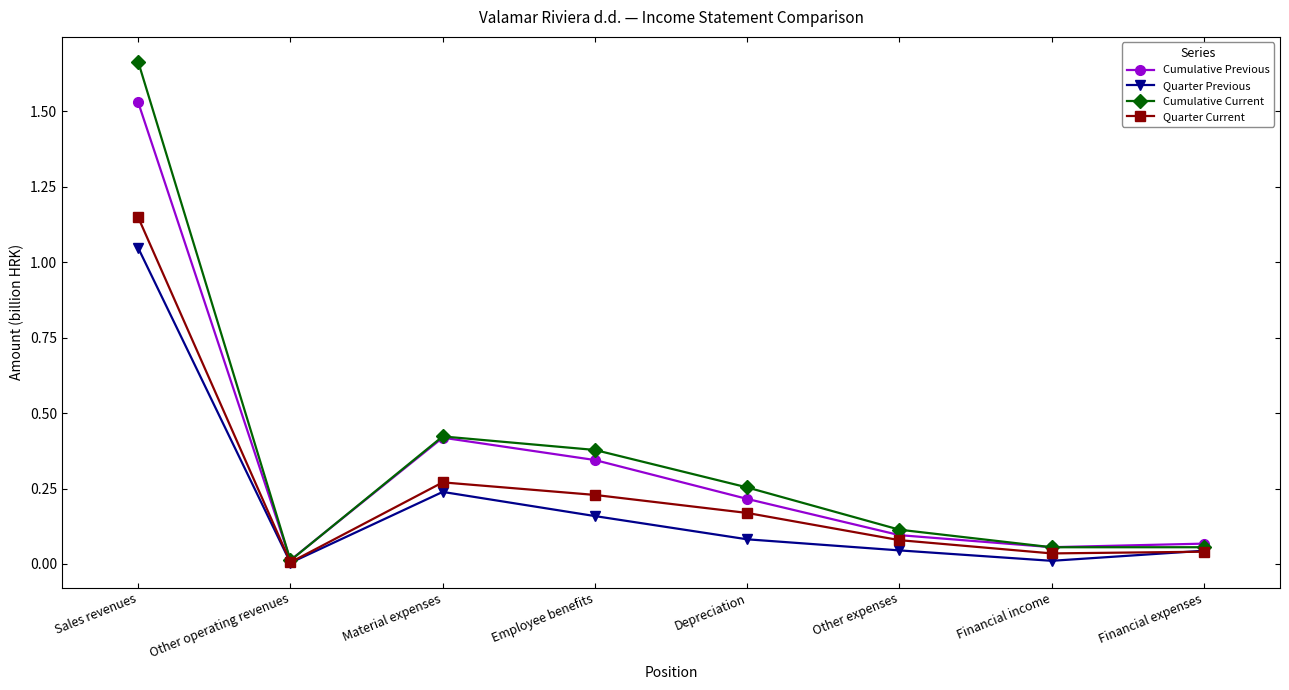

What position from the left is Financial expenses?

8